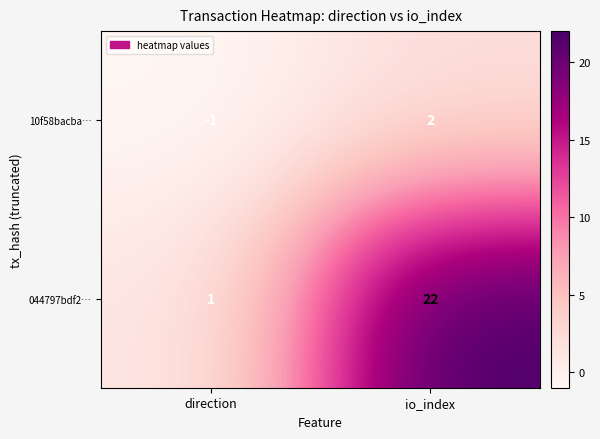

Which series has the largest total across all categories?

044797bdf2…